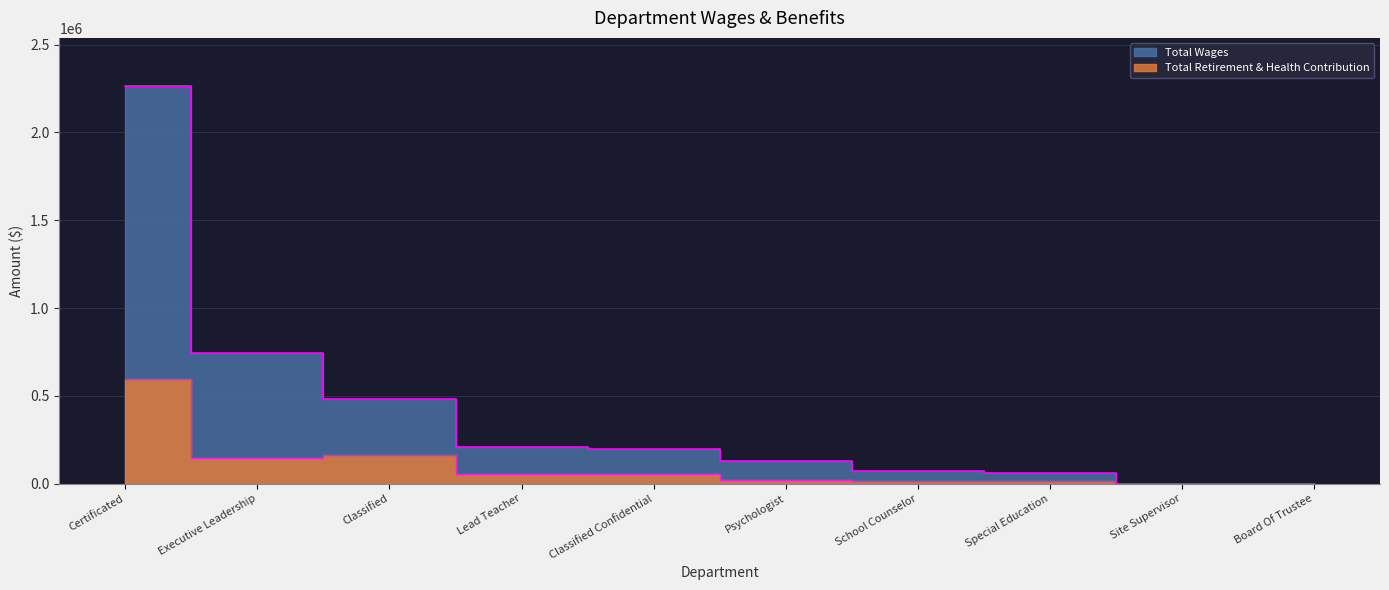

Does the chart have visible grid lines?

Yes